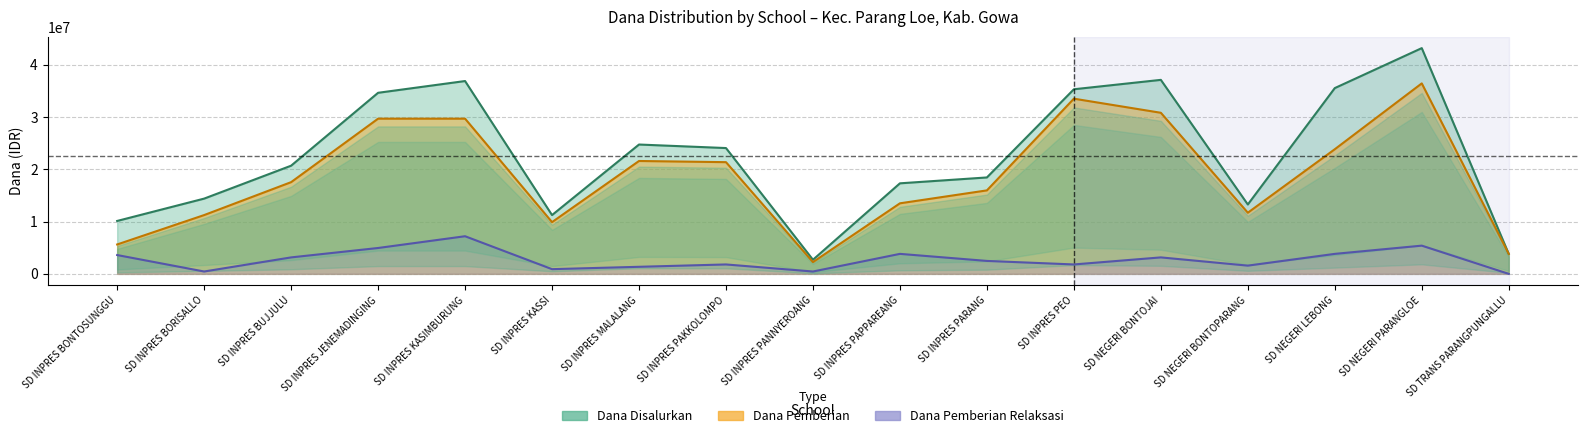

True or false: Dana Pemberian has a value of 5625000 at SD INPRES BONTOSUNGGU.

True